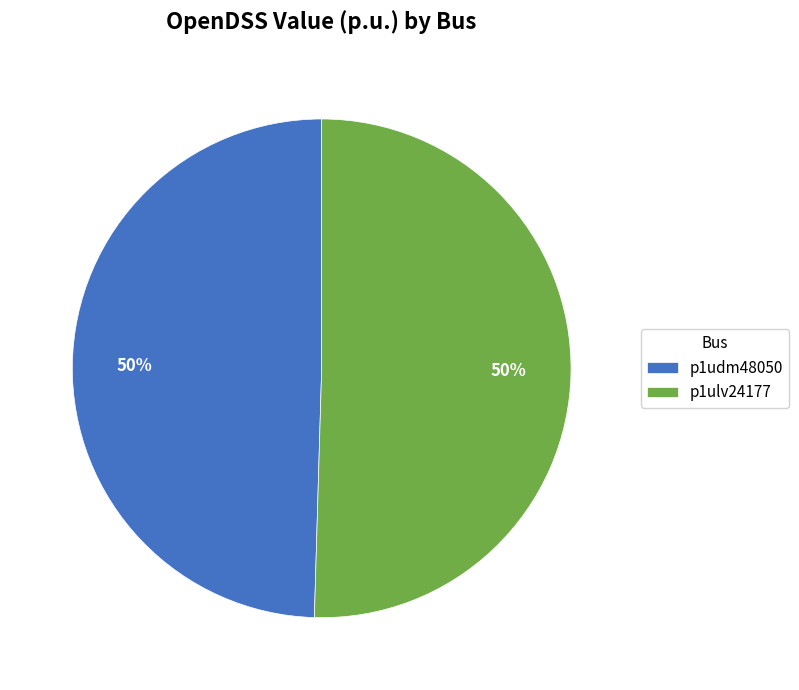

True or false: p1udm48050 accounts for 62% of the total.

False